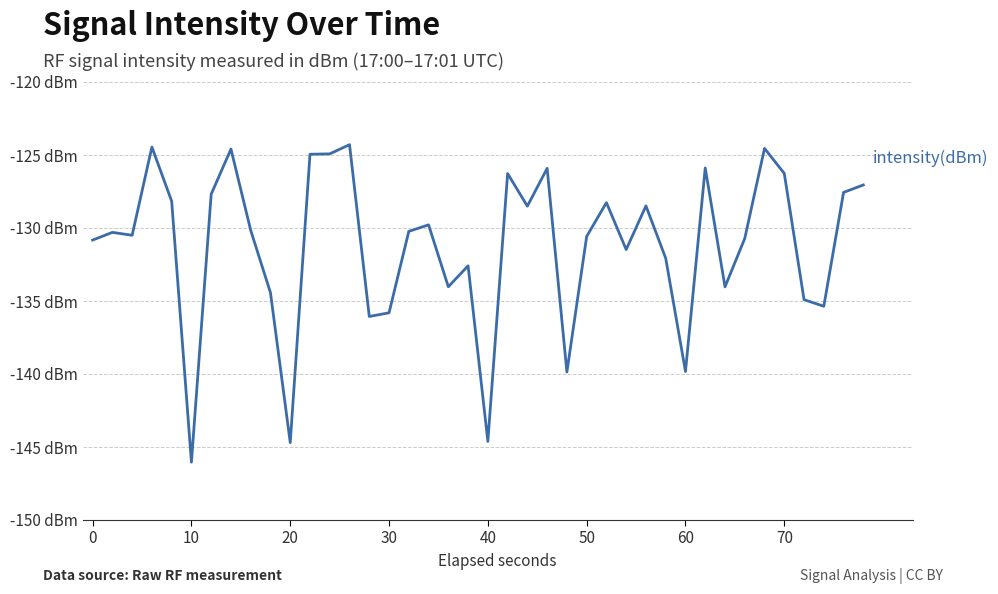

Does the chart display data point markers on the line(s)?

No